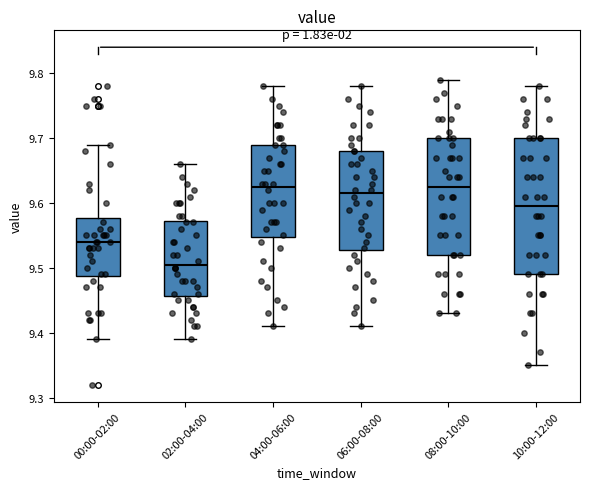

Where does the upper whisker of the box for 00:00-02:00 end on the y-axis? The values are not printed on the chart, so give them approximately, as read against the axis.

9.69